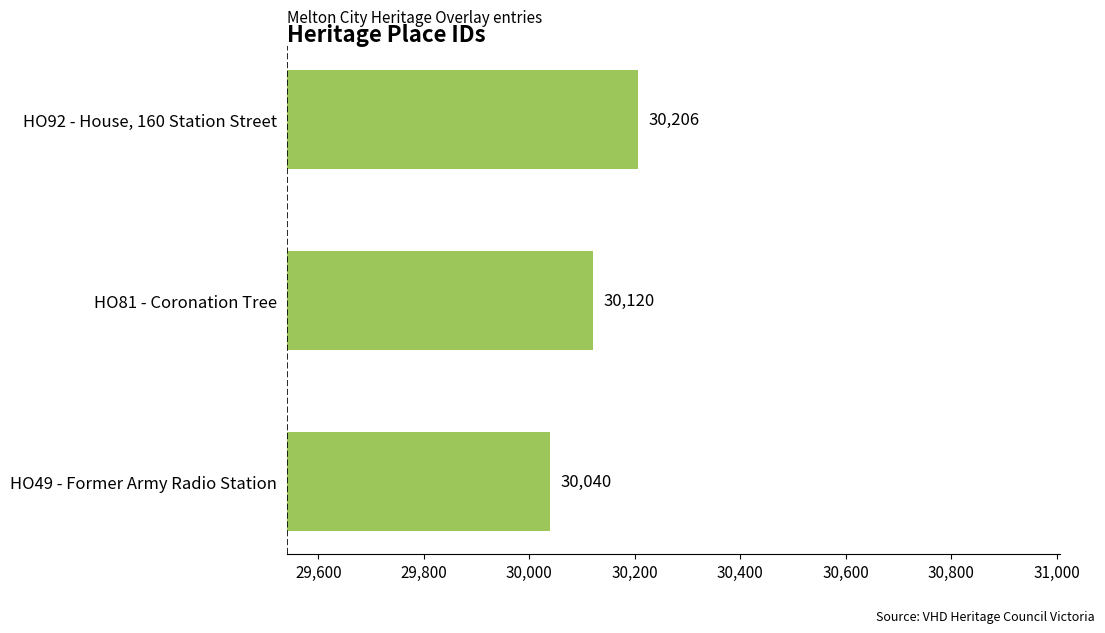

Does the chart contain stacked bars?

No